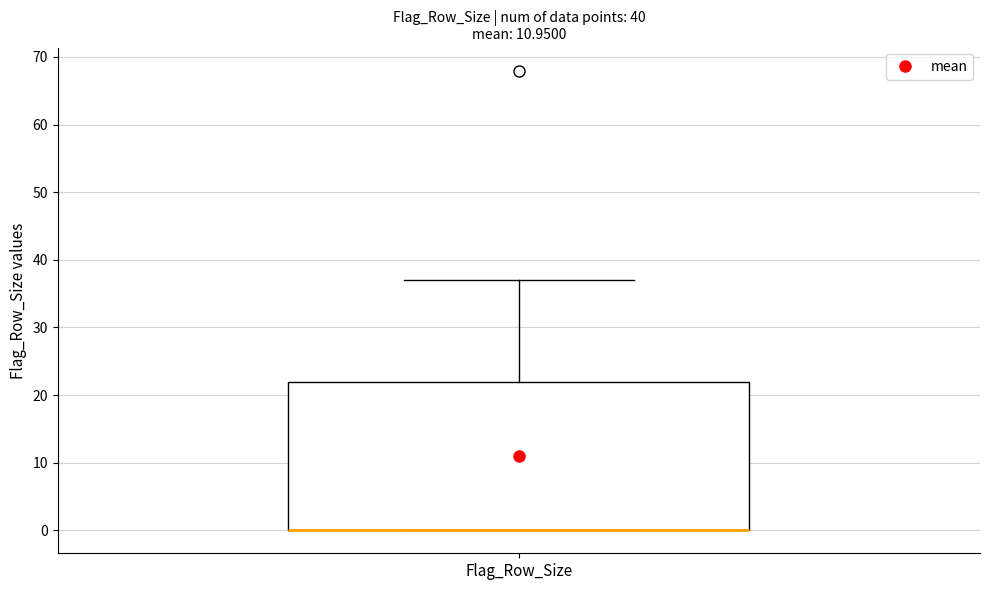

Where does the upper whisker of the box for Flag_Row_Size end on the y-axis? The values are not printed on the chart, so give them approximately, as read against the axis.

37